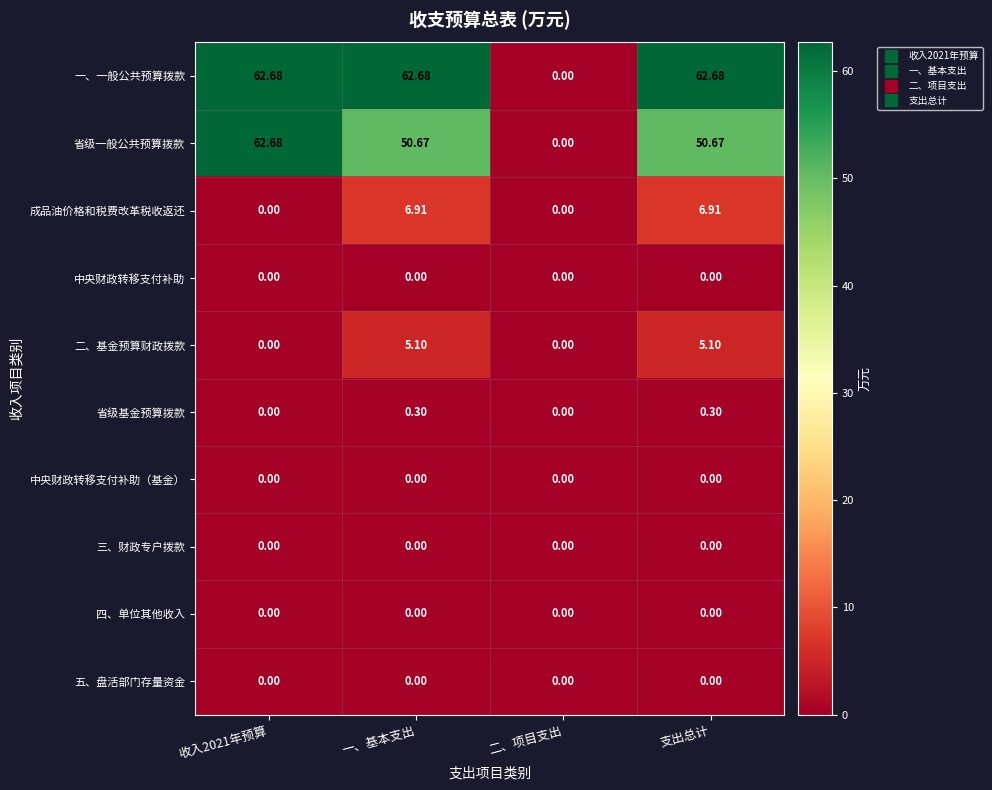

Which series changed the most between 收入2021年预算 and 支出总计?

省级一般公共预算拨款